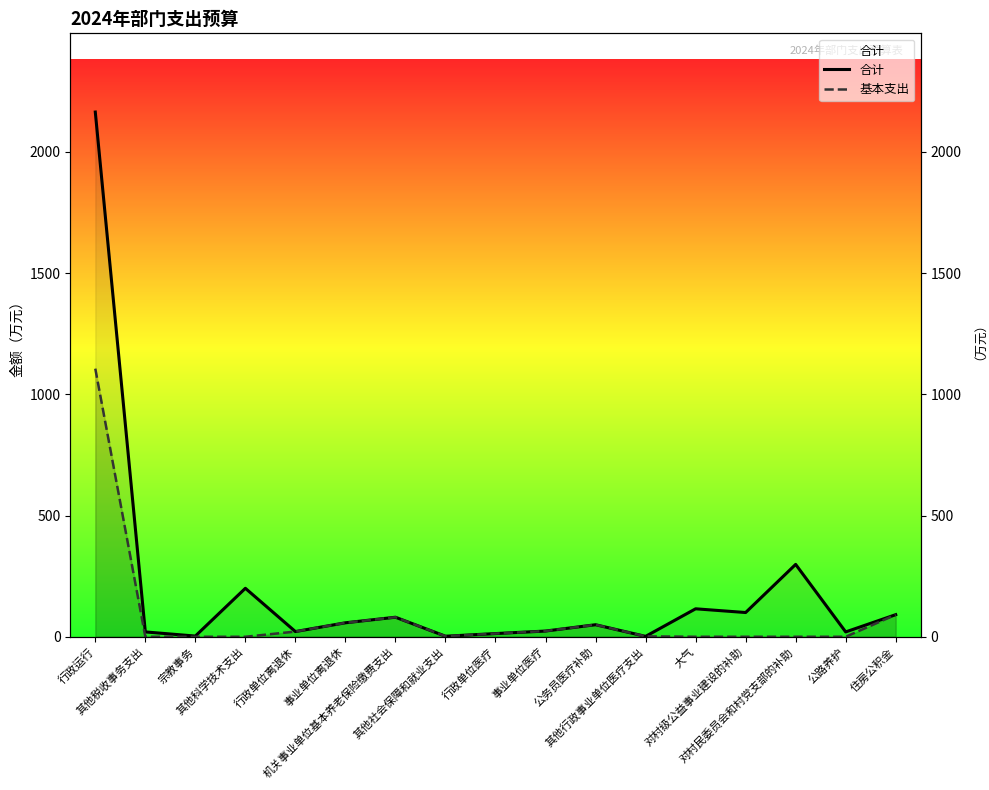

What value does the 合计 series have at 公务员医疗补助?

49.6